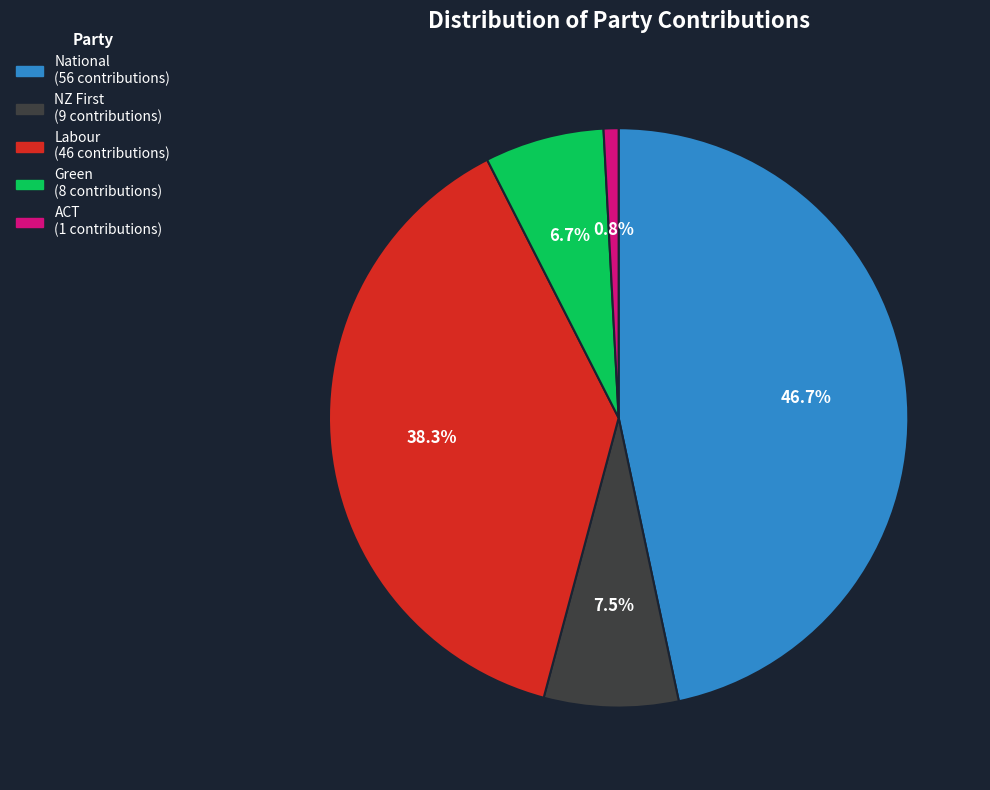

To the nearest percent, what percentage of the pie is Labour?

38%